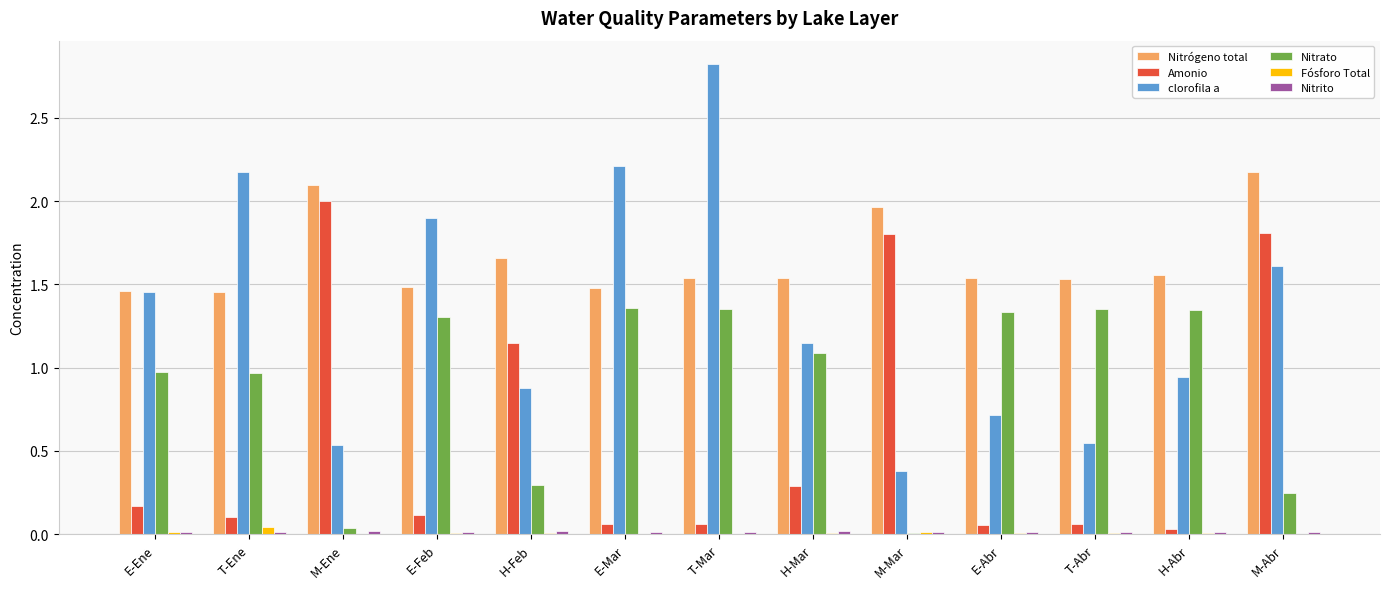

True or false: Amonio has a value of 0.1 at E-Feb.

True